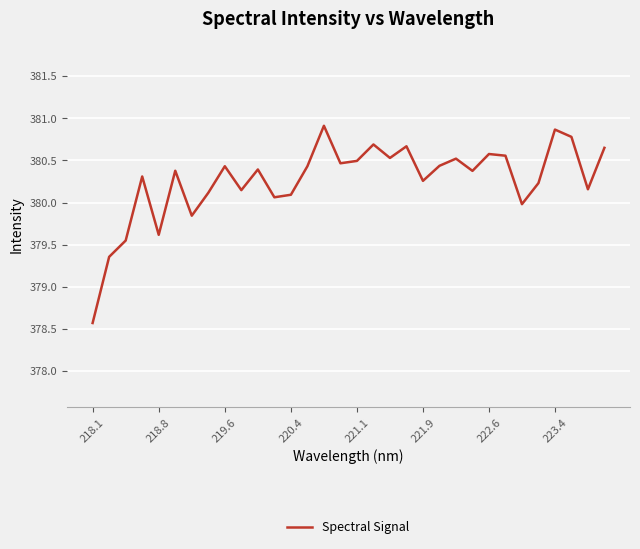

What is the maximum value shown in the chart?

380.9